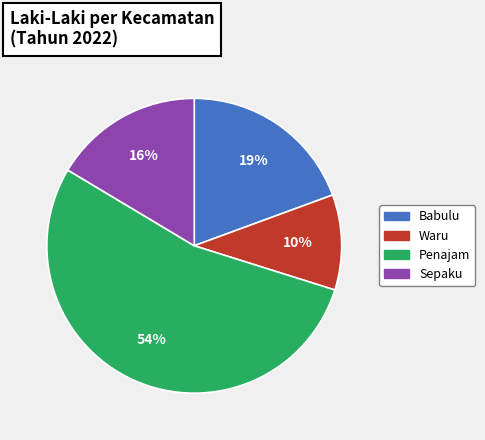

Do Penajam and Waru together represent more than half of the pie?

Yes